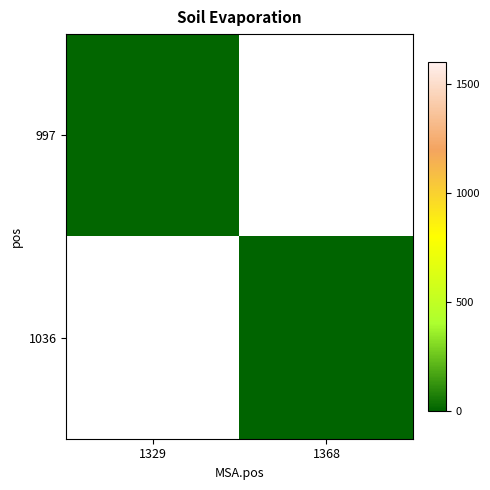

Which label corresponds to the smallest value in the chart?

1368